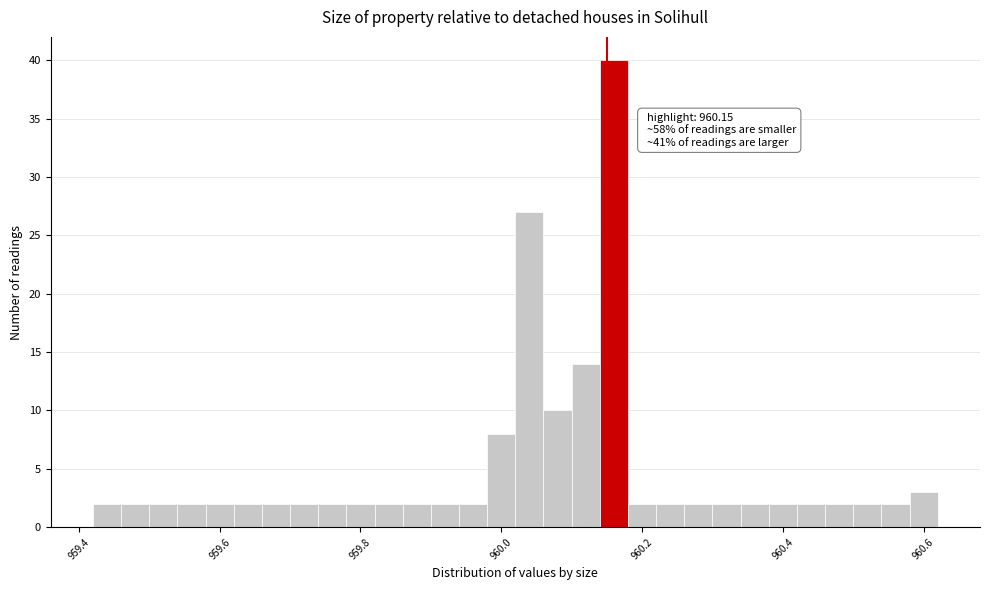

Read against the x-axis, roughly where is the centre of the tallest bar?

960.16